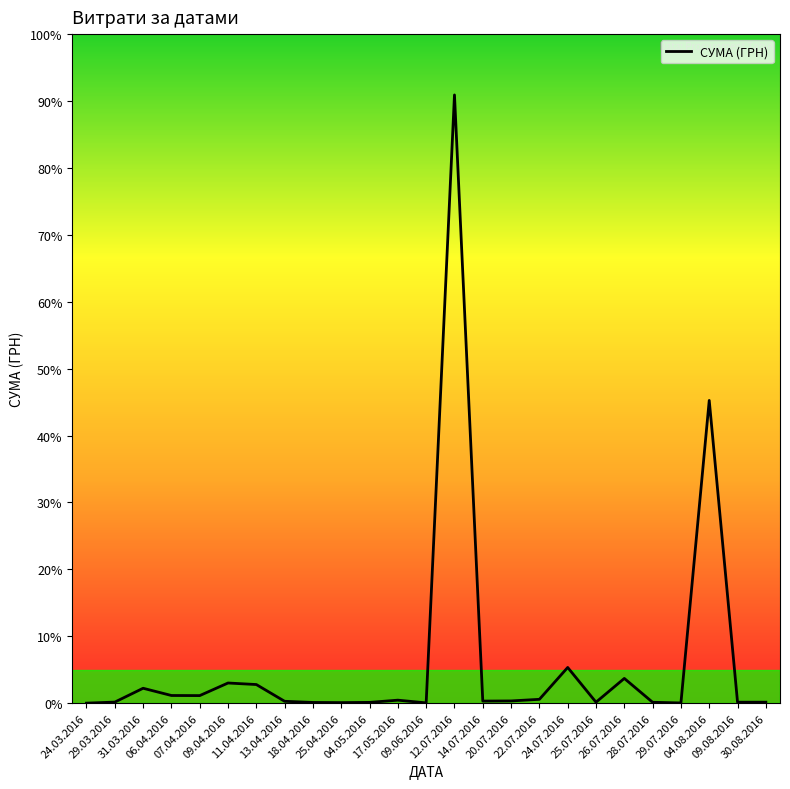

Reading left to right, transcribe all the data shown in this chart.

24.03.2016=31.6	29.03.2016=395.7	31.03.2016=5226.7	06.04.2016=2700.4	07.04.2016=2664.8	09.04.2016=7061.8	11.04.2016=6525.5	13.04.2016=673.9	18.04.2016=274.9	25.04.2016=215.5	04.05.2016=296.5	17.05.2016=1070.9	09.06.2016=120.0	12.07.2016=212376.8	14.07.2016=747.1	20.07.2016=800.0	22.07.2016=1363.7	24.07.2016=12487.7	25.07.2016=359.1	26.07.2016=8661.0	28.07.2016=331.6	29.07.2016=97.8	04.08.2016=105719.9	09.08.2016=361.8	30.08.2016=367.0